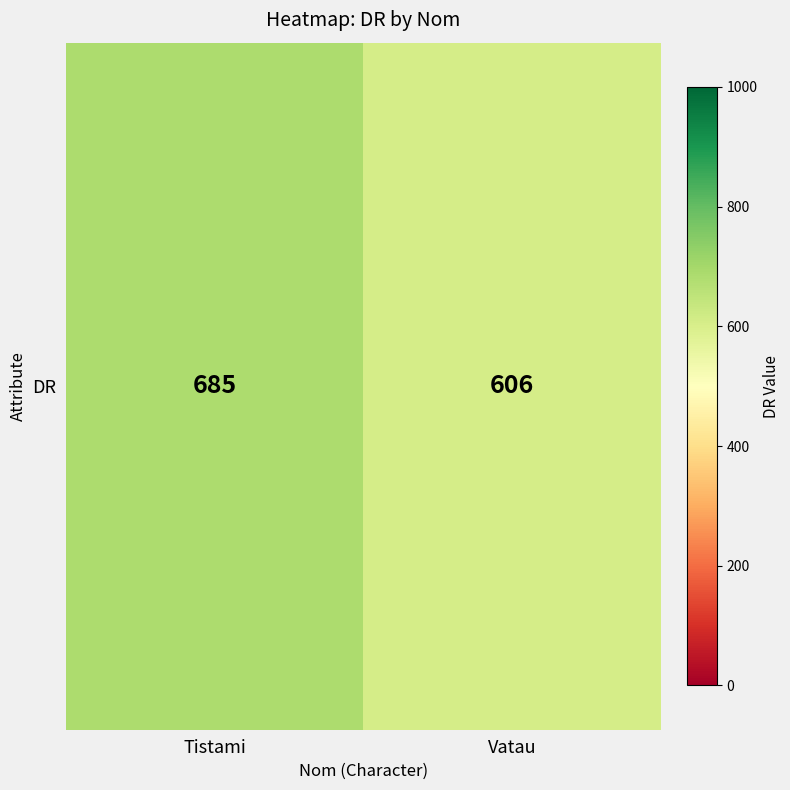

How many values are below 685?

1